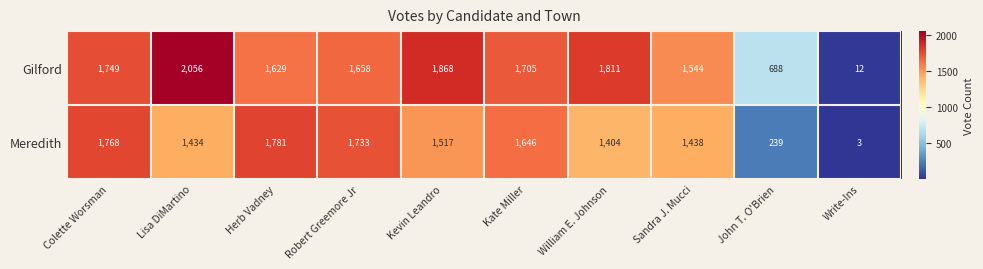

Which label corresponds to the smallest value in the chart?

Write-Ins